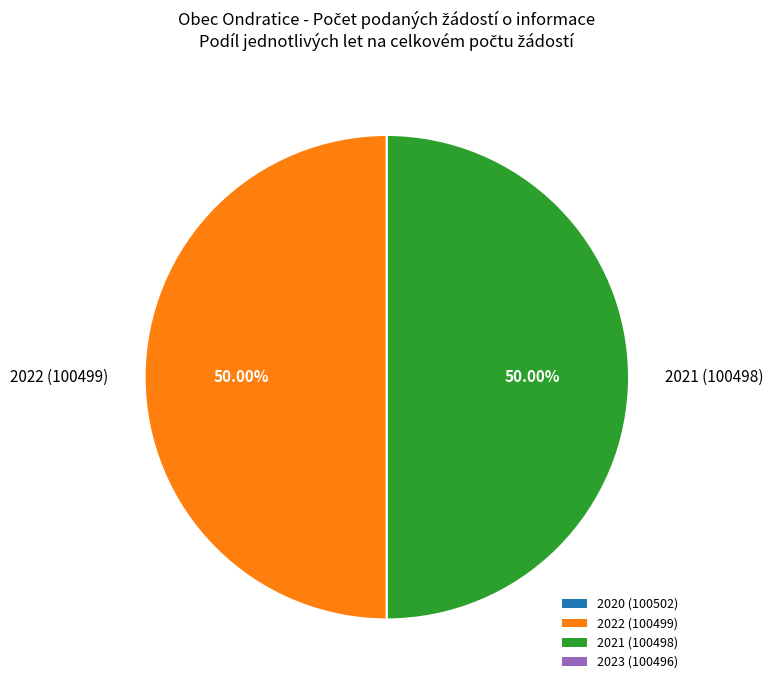

Approximately how many times larger is the value at 2021 (100498) compared to 2022 (100499)?

1.0